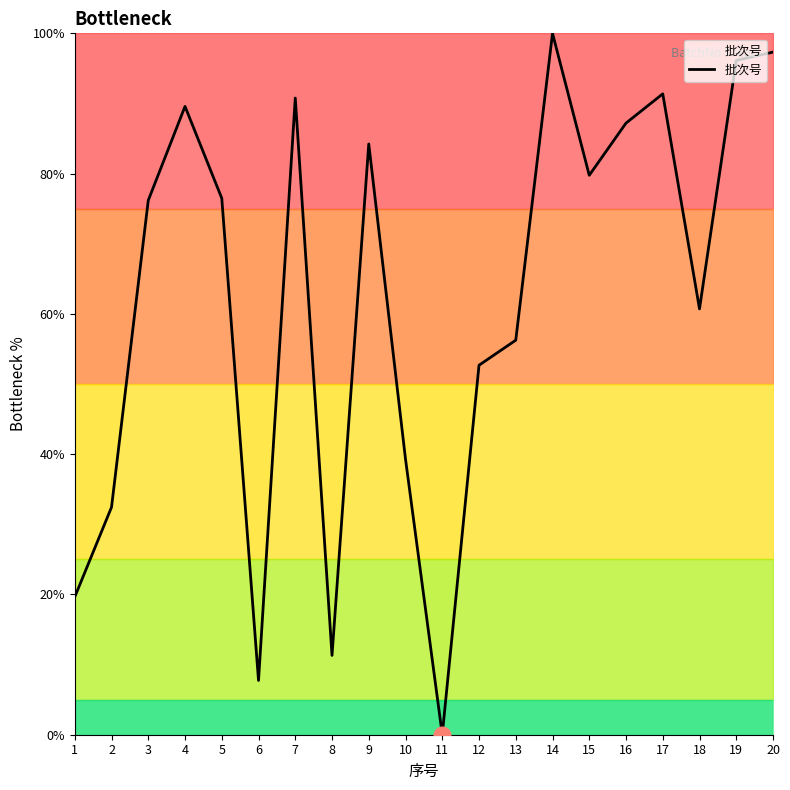

Where is the first local minimum?

6